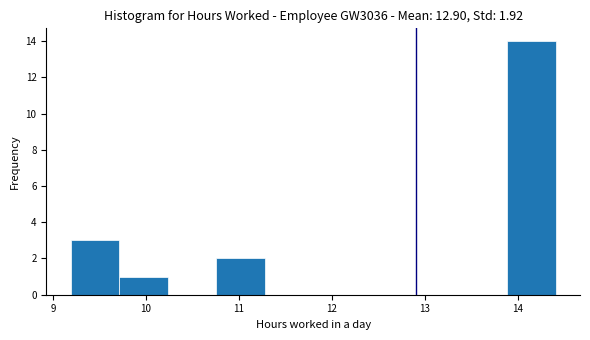

Over which range of the x-axis is the bar tallest?

13.9 to 14.4